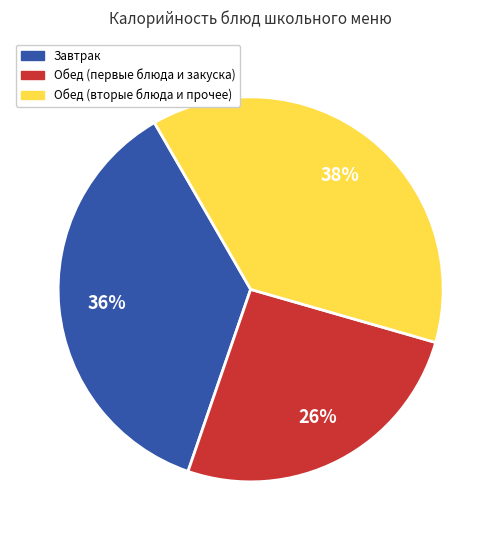

Is there a majority slice in this chart?

No